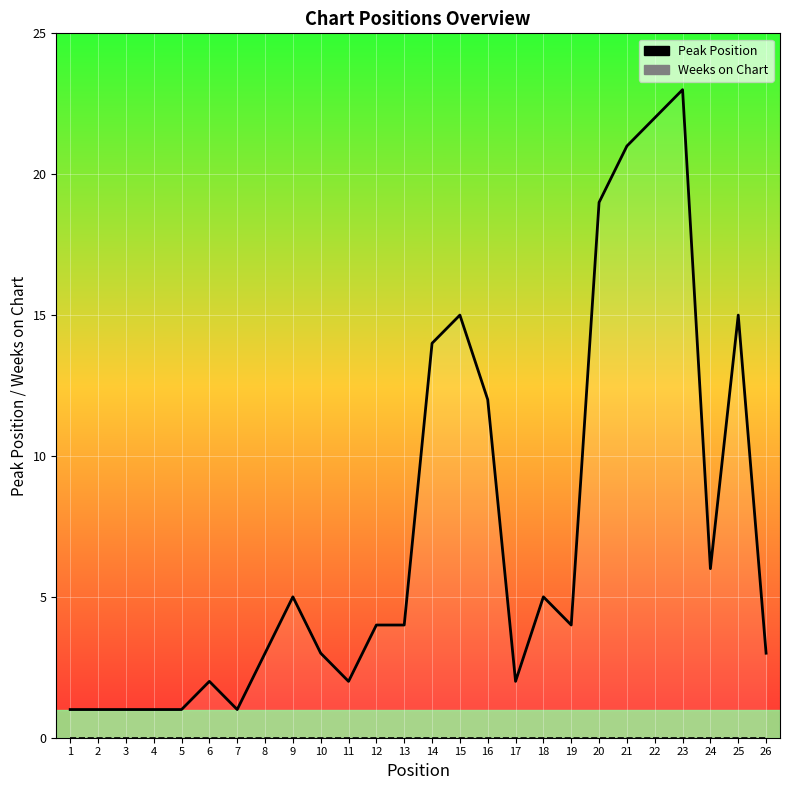

Where is Weeks on Chart nearest to the value 0?

1